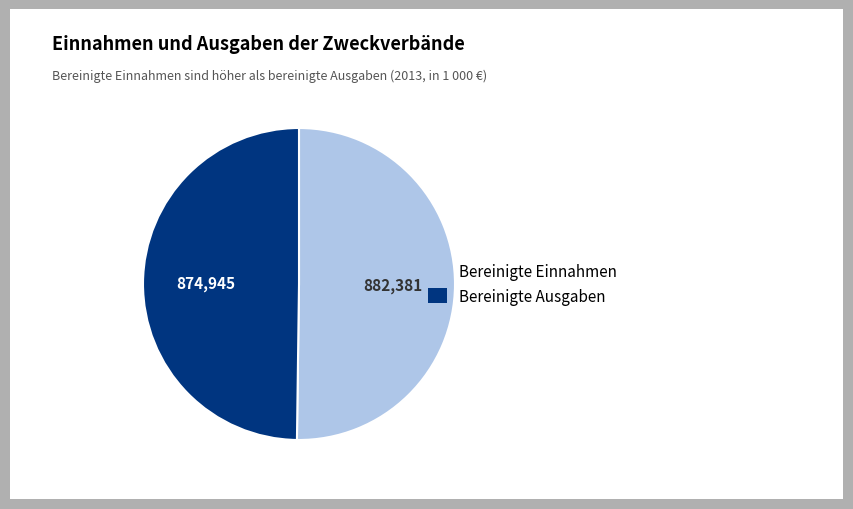

How many segments does this pie chart have?

2